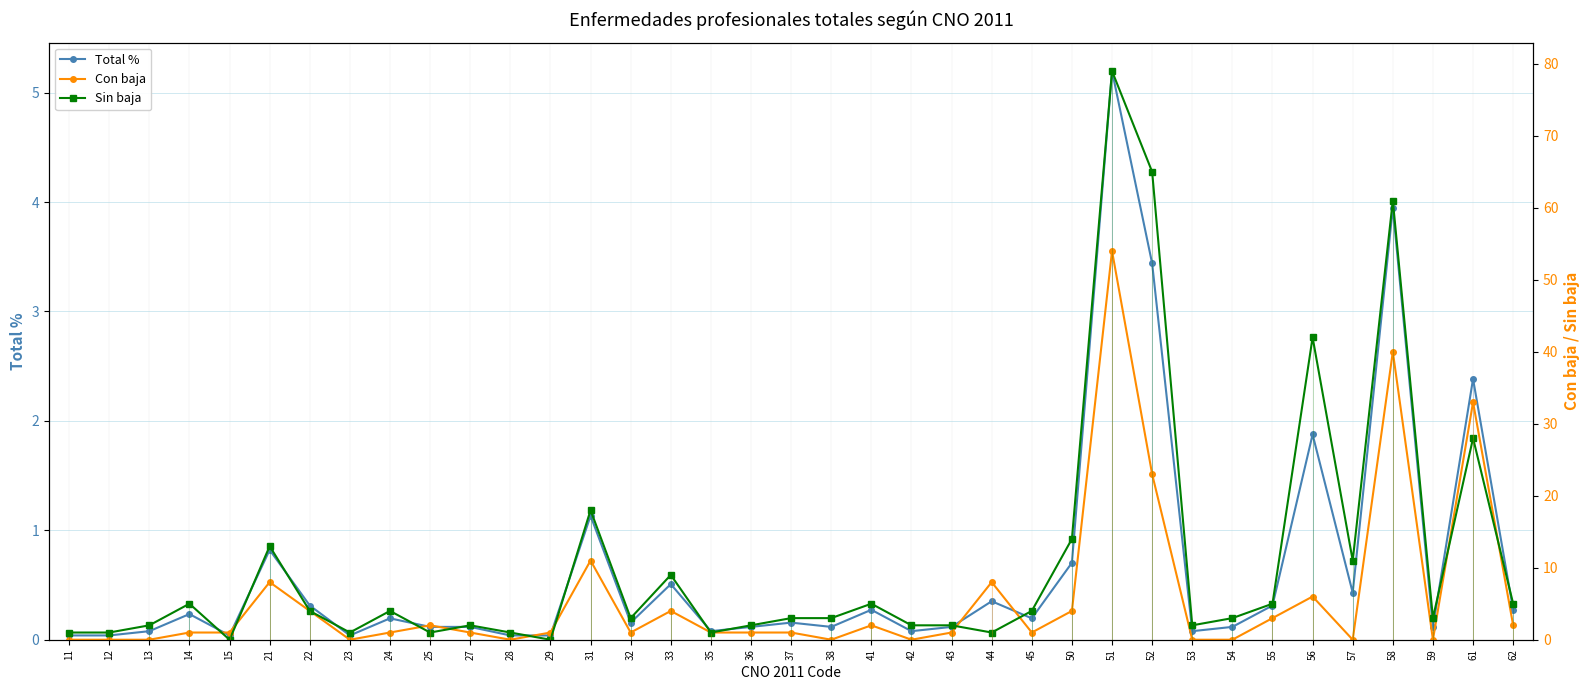

What is the difference between the Con baja values at 45 and 57?

1.0